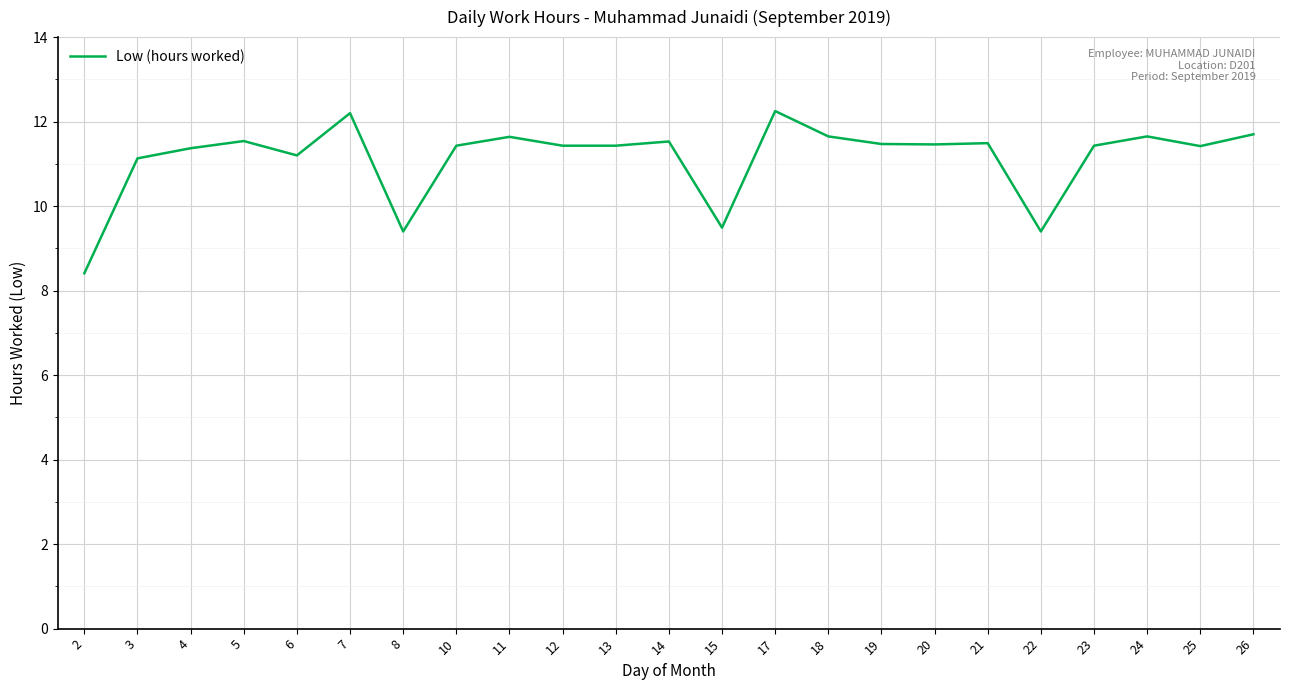

The value at 20 is 17.9. True or false?

False